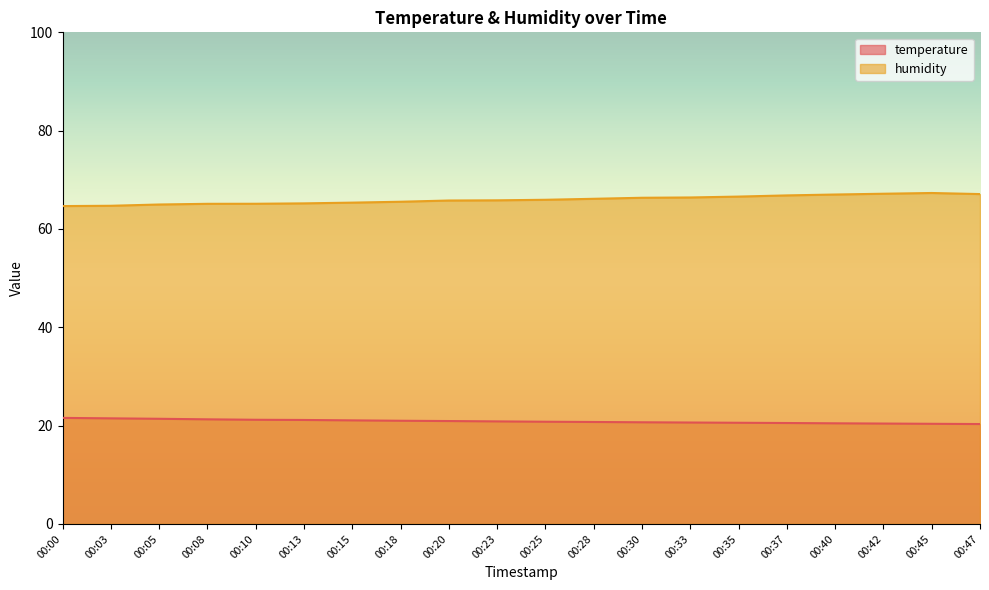

What is the greatest value displayed?

67.3